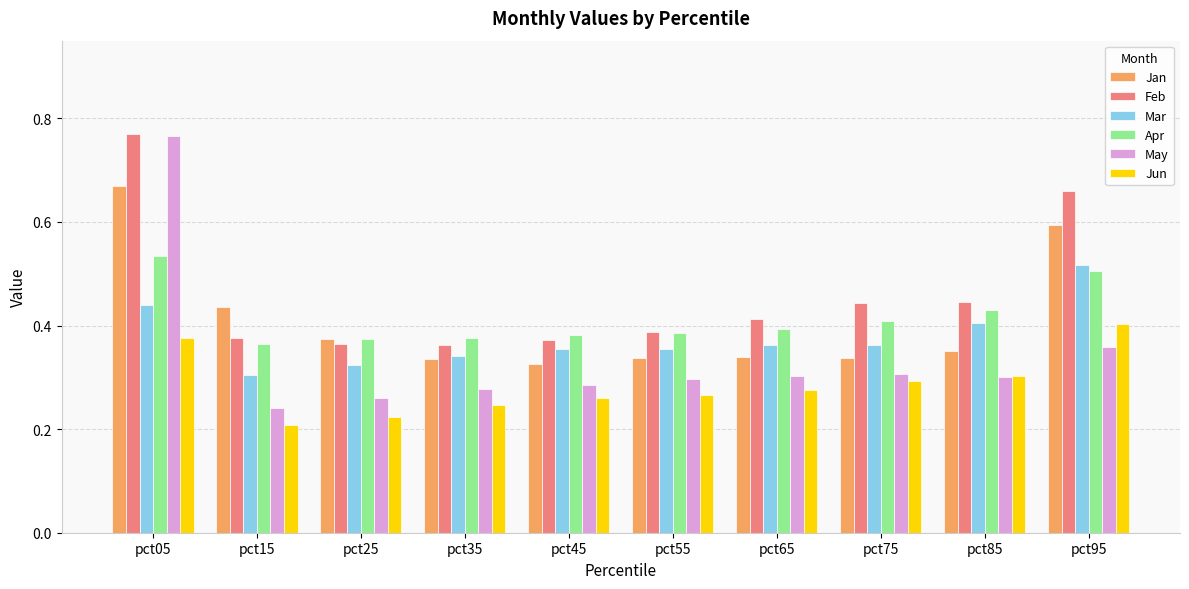

What are all the series names shown in the legend?

Jan, Feb, Mar, Apr, May, Jun